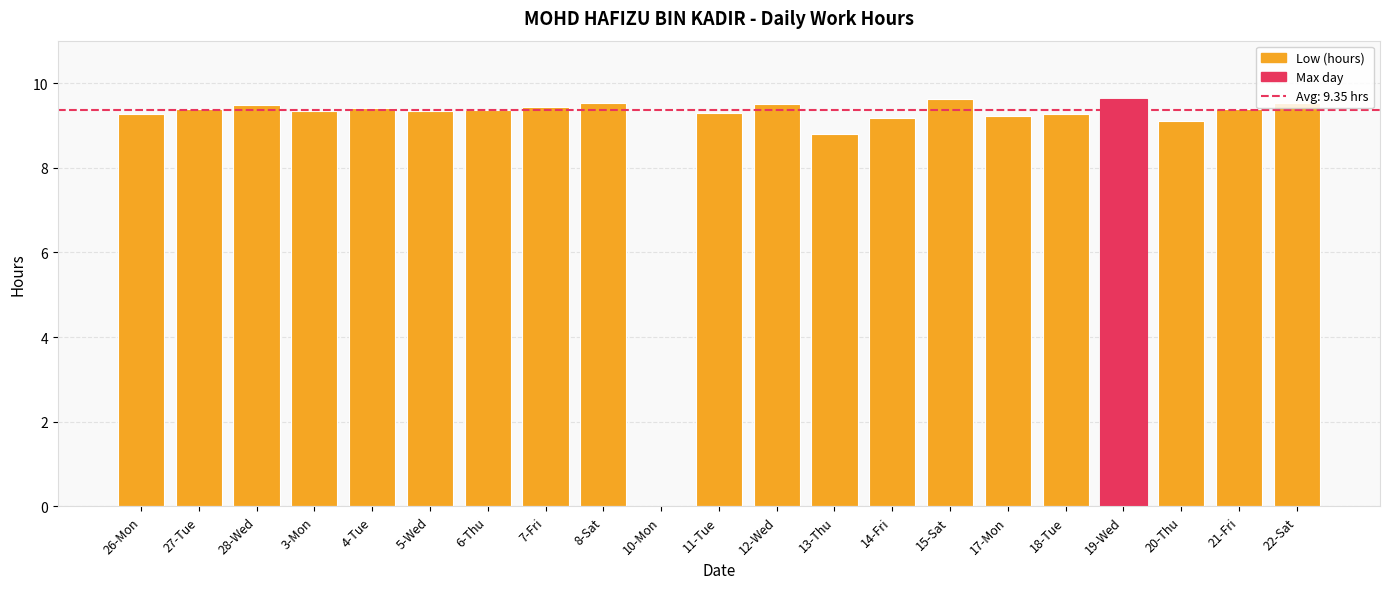

What is the sum of all values?

187.1